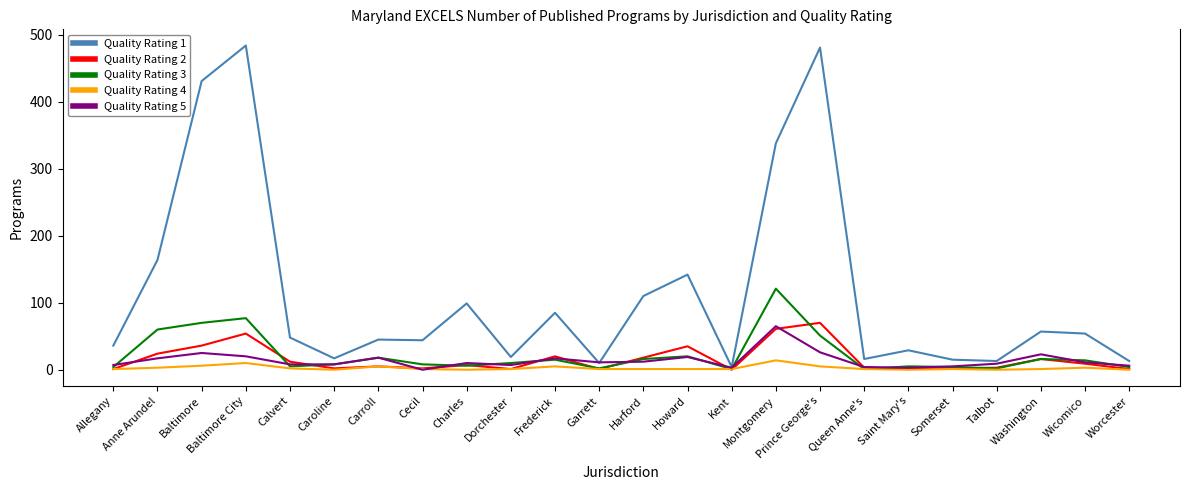

What is the maximum value for Quality Rating 4?

14